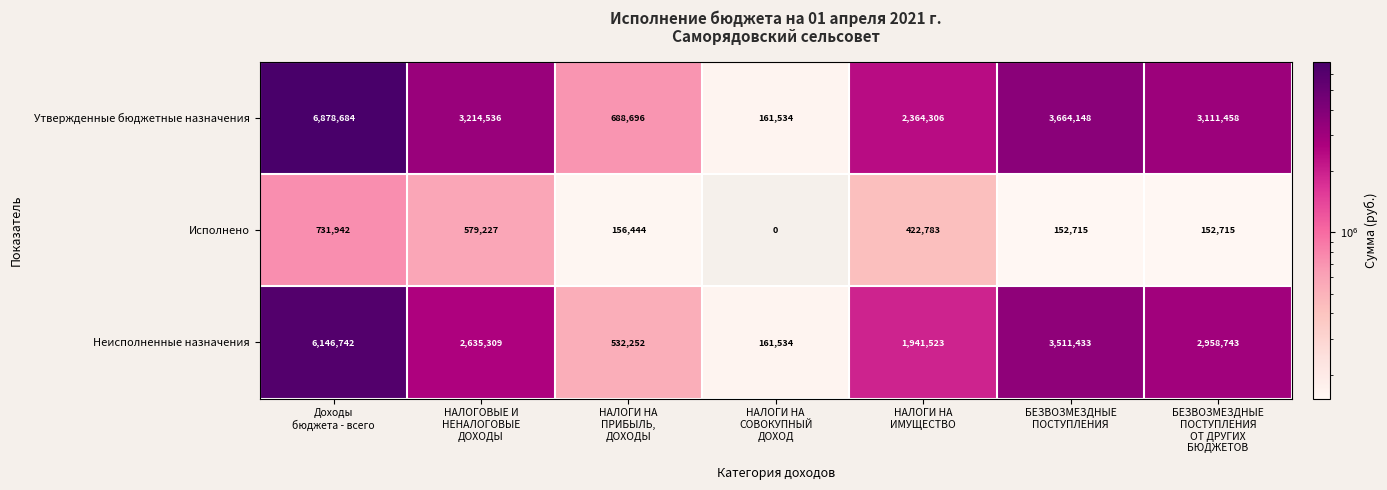

Which series has the largest total across all categories?

Утвержденные бюджетные назначения